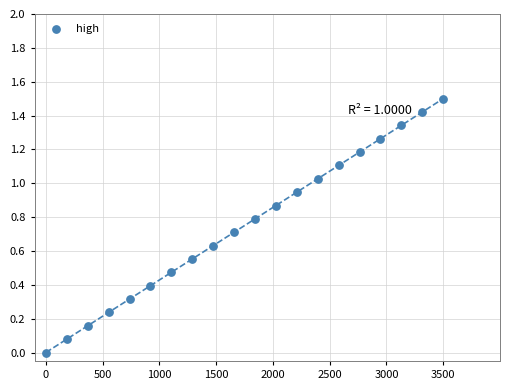

What is the range of X values (max minus min)?

3500.0